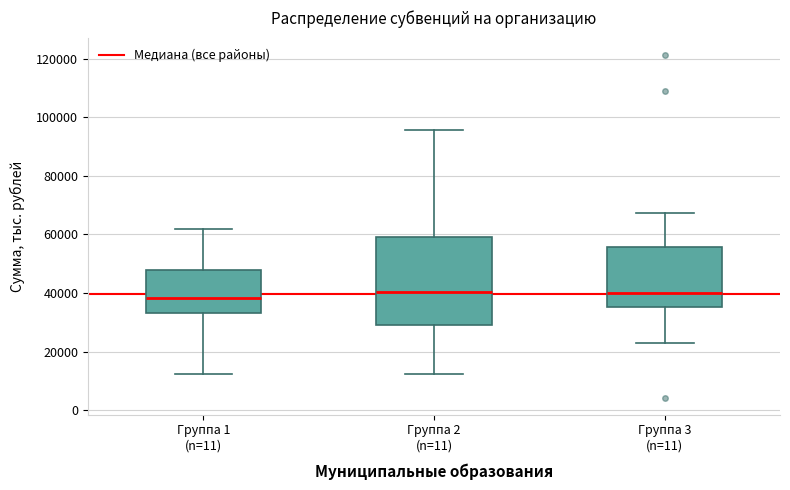

Where does the median line of the box for Группа 1 (n=11) sit on the y-axis? The values are not printed on the chart, so give them approximately, as read against the axis.

38000